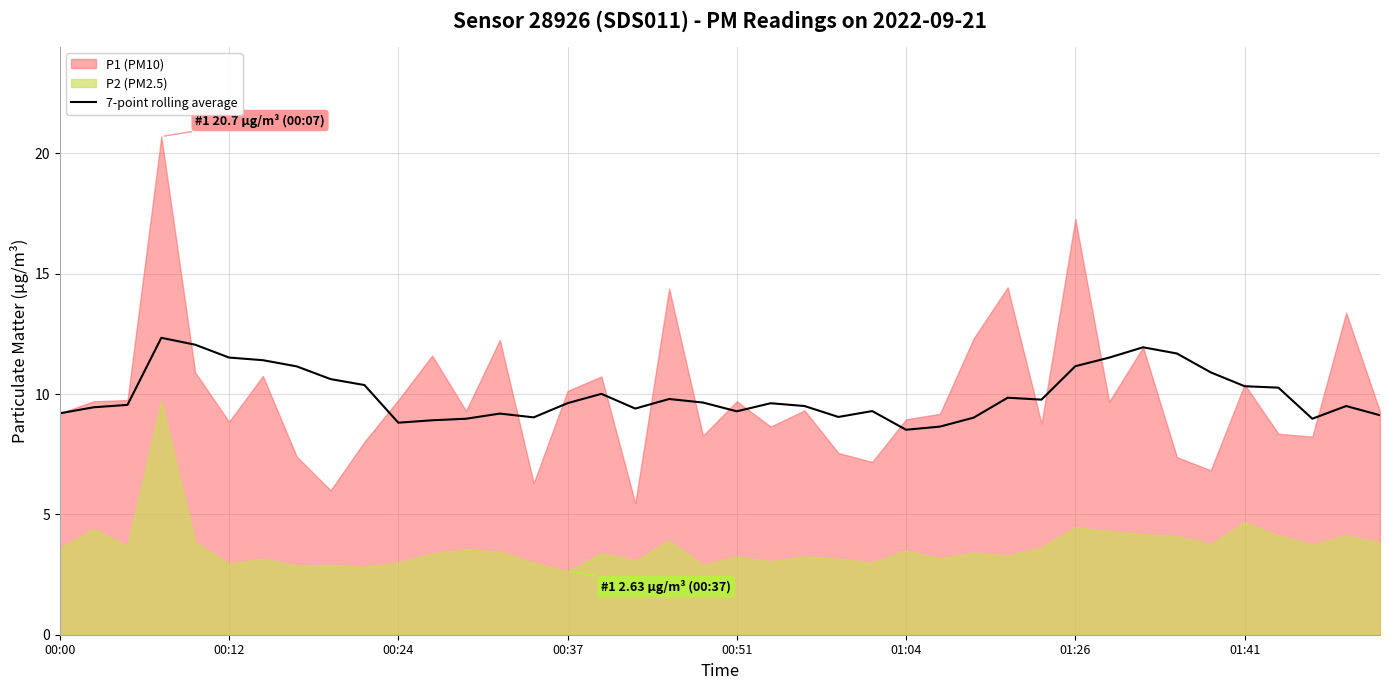

What is the change in value from 12 to 13?

+0.2